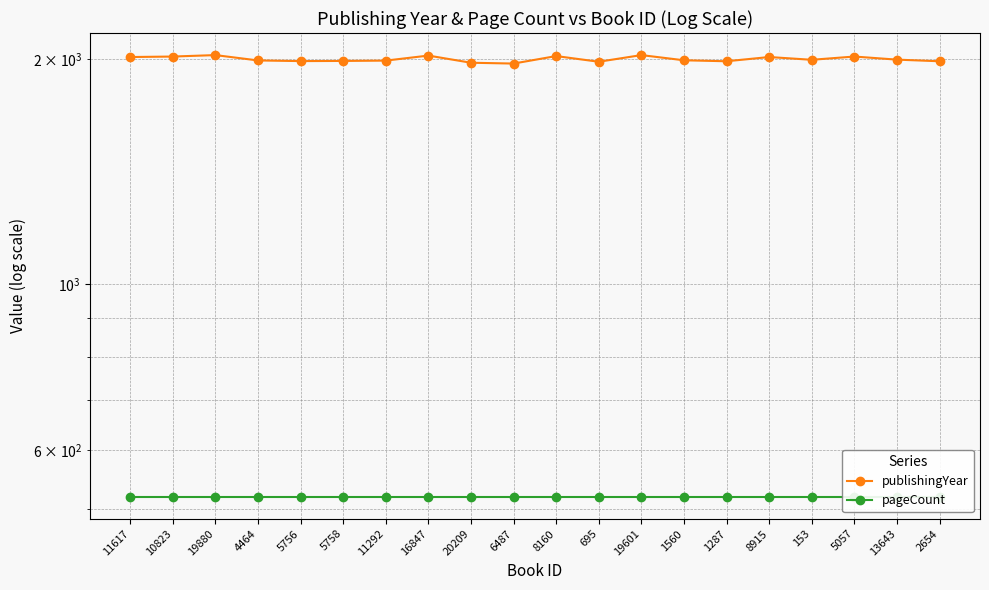

Does the chart display data point markers on the line(s)?

Yes